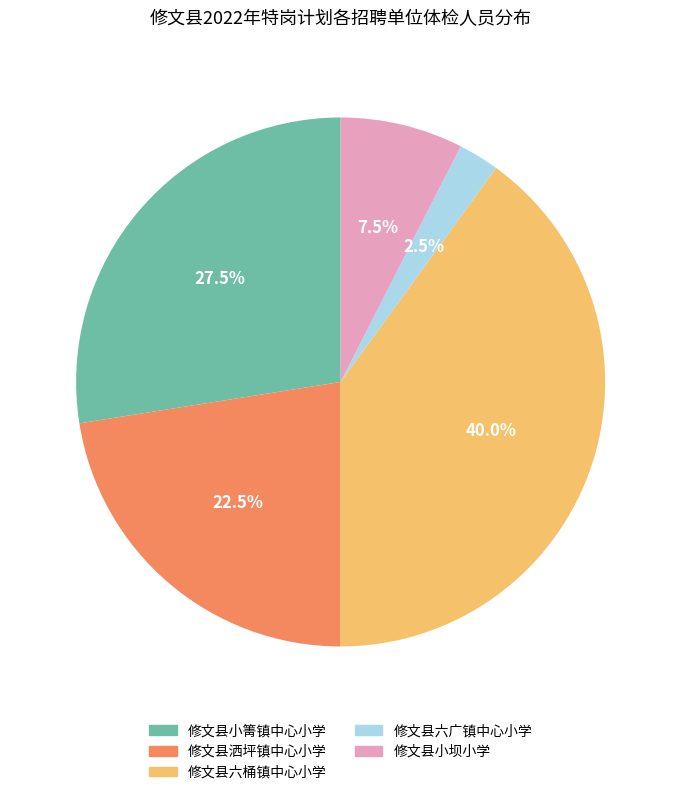

What percentage is NOT represented by 修文县洒坪镇中心小学?

77.5%